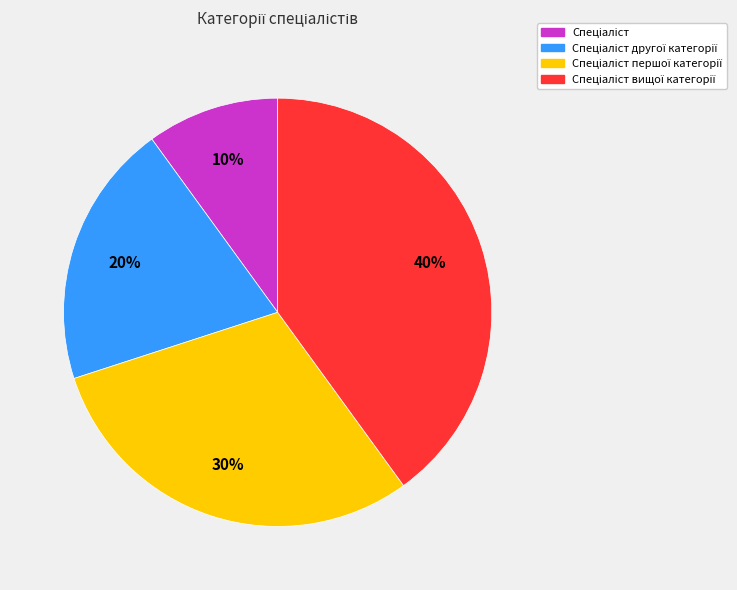

Does any single category account for the majority?

No